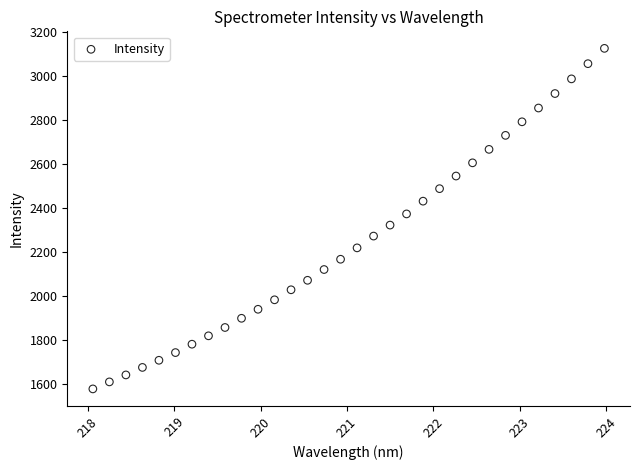

What is the range of X values (max minus min)?

5.9